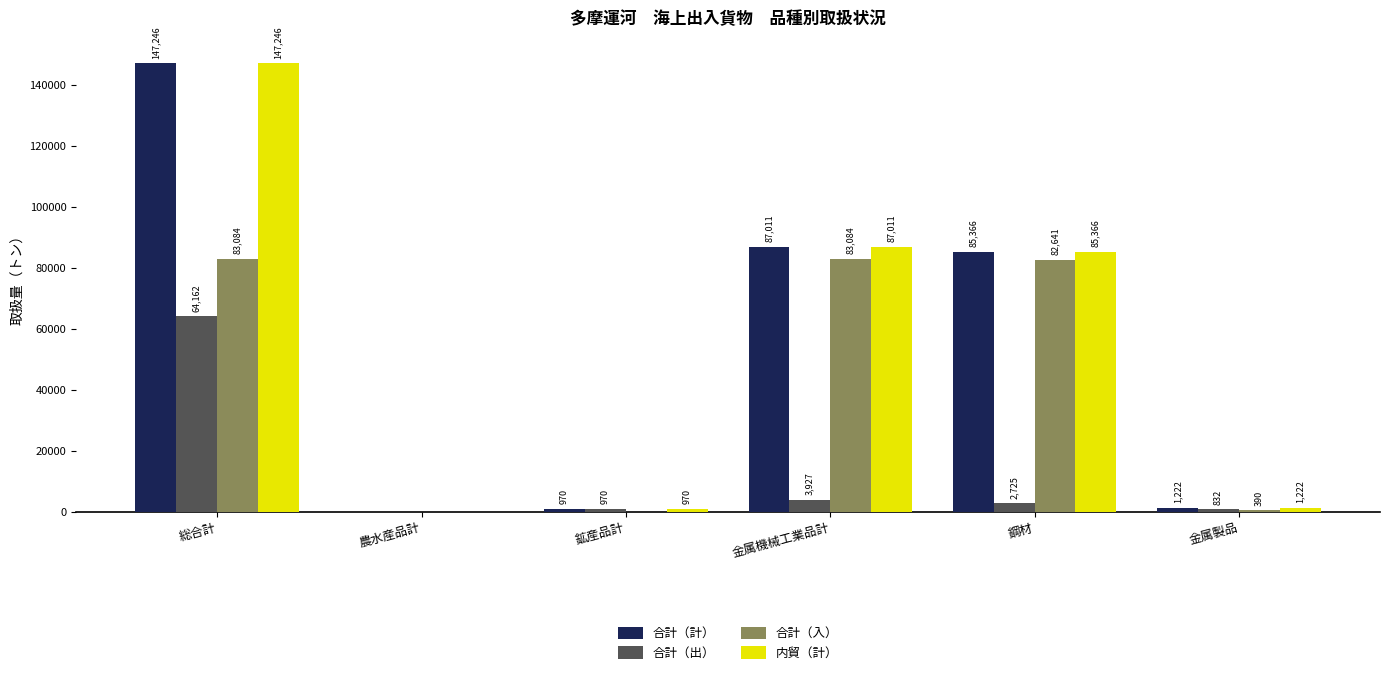

Which category has the highest value in the 合計（計） series?

総合計